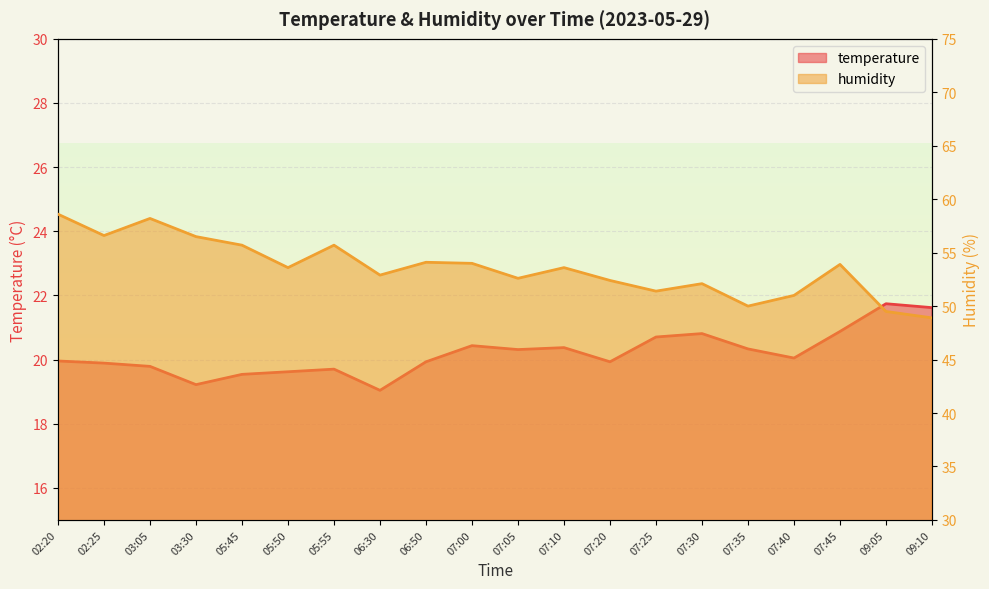

True or false: temperature has more than 1 points higher than both neighbors.

True